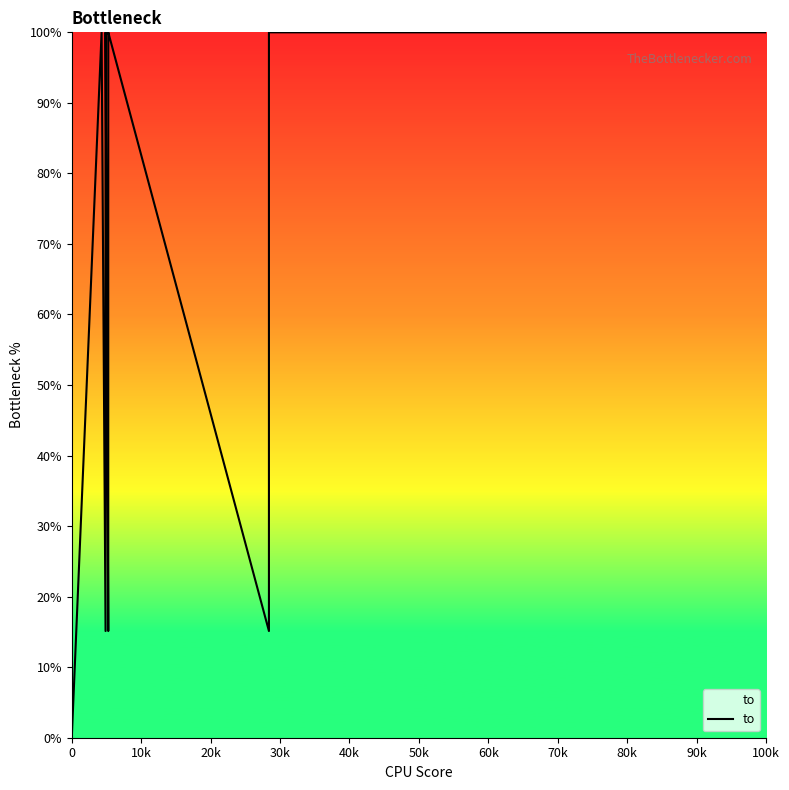

How many values exceed 99?

7